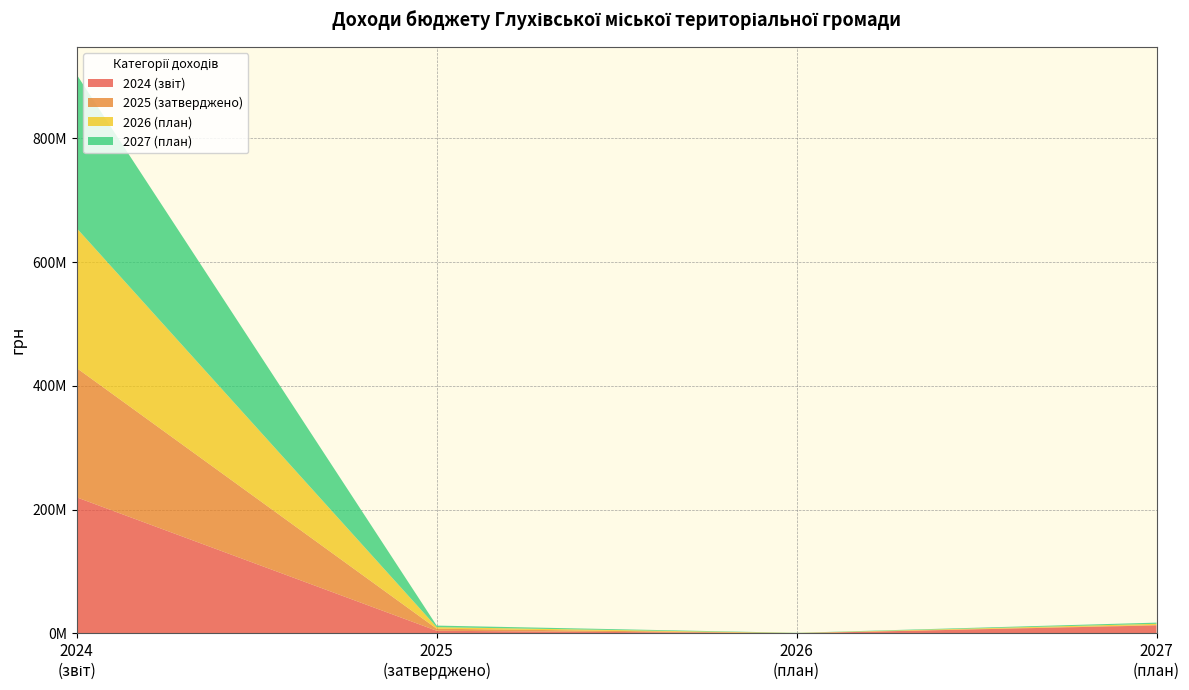

Reading left to right, extract all data points from this chart.

2024 (звіт): 219810319	4276674	224309	12976997
2025 (затверджено): 208845851	3343700	230000	662400
2026 (план): 225885600	2486500	253500	1869900
2027 (план): 248095768	2541600	260000	1941142